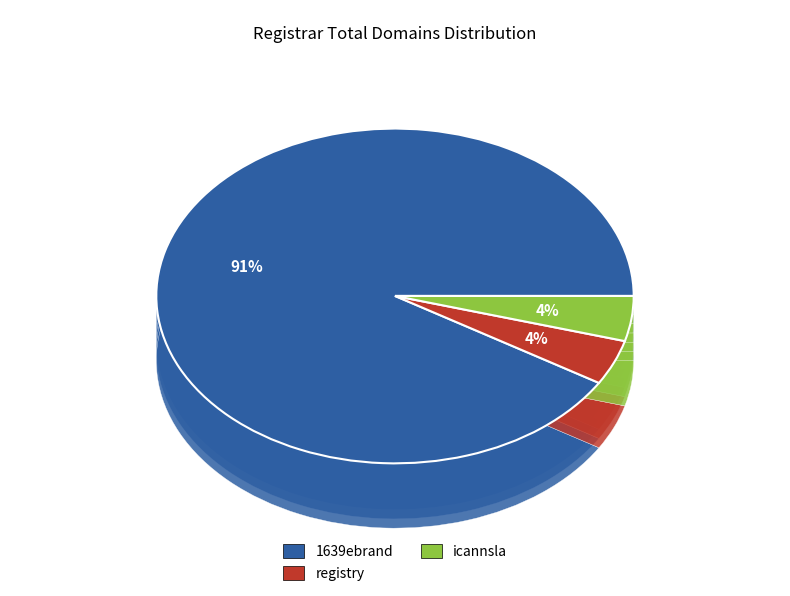

To the nearest percent, what percentage of the pie is registry?

4%